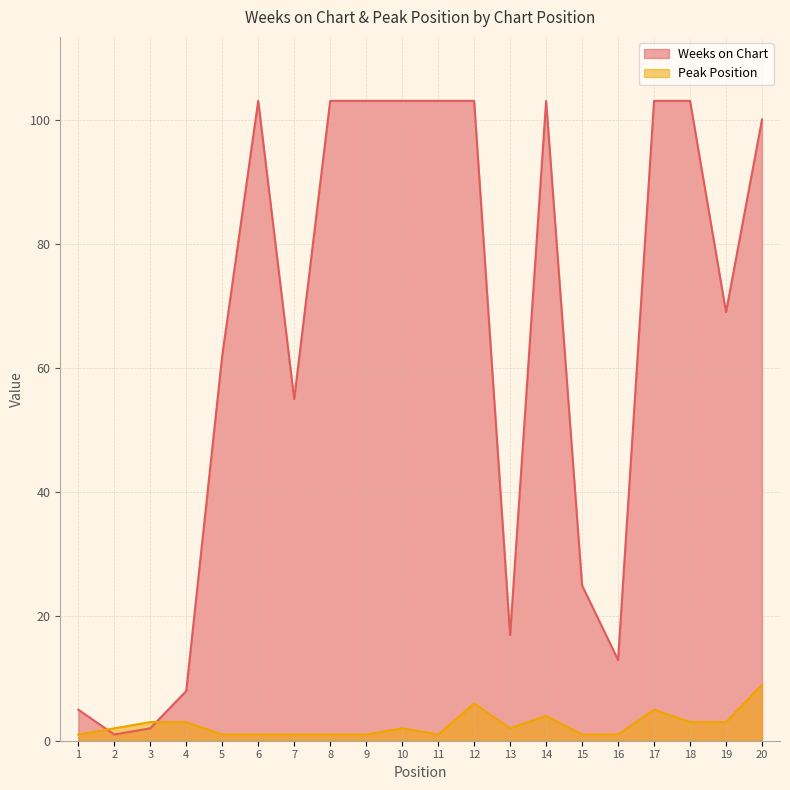

What is the difference between the maximum and minimum values in the Peak Position series?

8